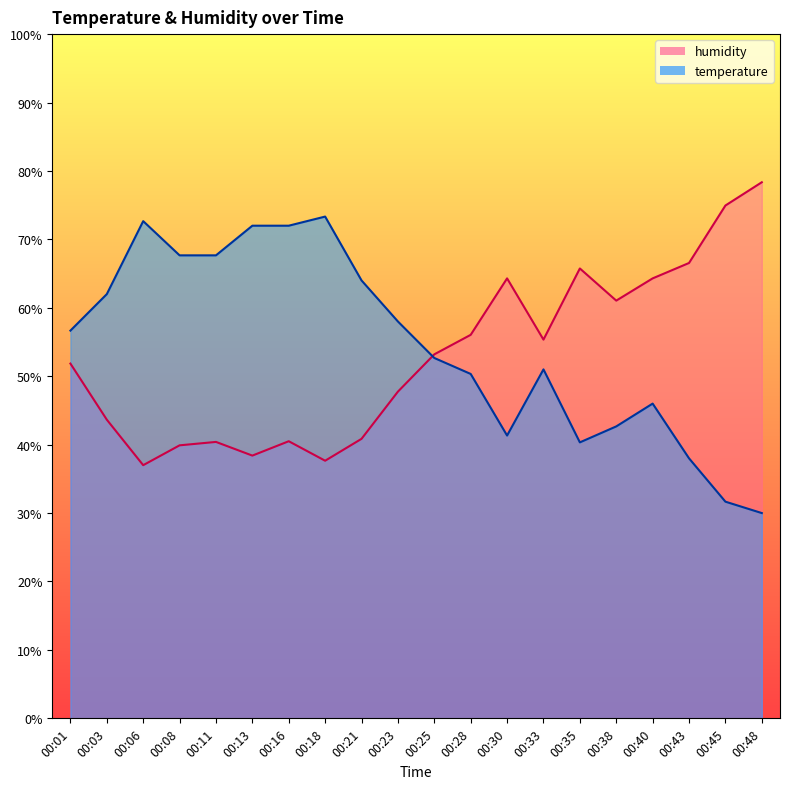

Rank the categories by humidity value from lowest to highest.

00:06, 00:18, 00:13, 00:08, 00:11, 00:16, 00:21, 00:03, 00:23, 00:01, 00:25, 00:33, 00:28, 00:38, 00:30, 00:40, 00:35, 00:43, 00:45, 00:48